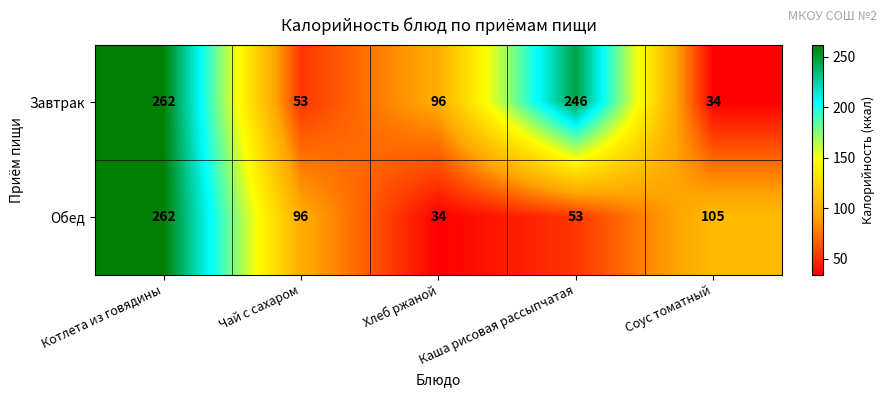

At Каша рисовая рассыпчатая, list the series in order from largest to smallest.

Завтрак, Обед